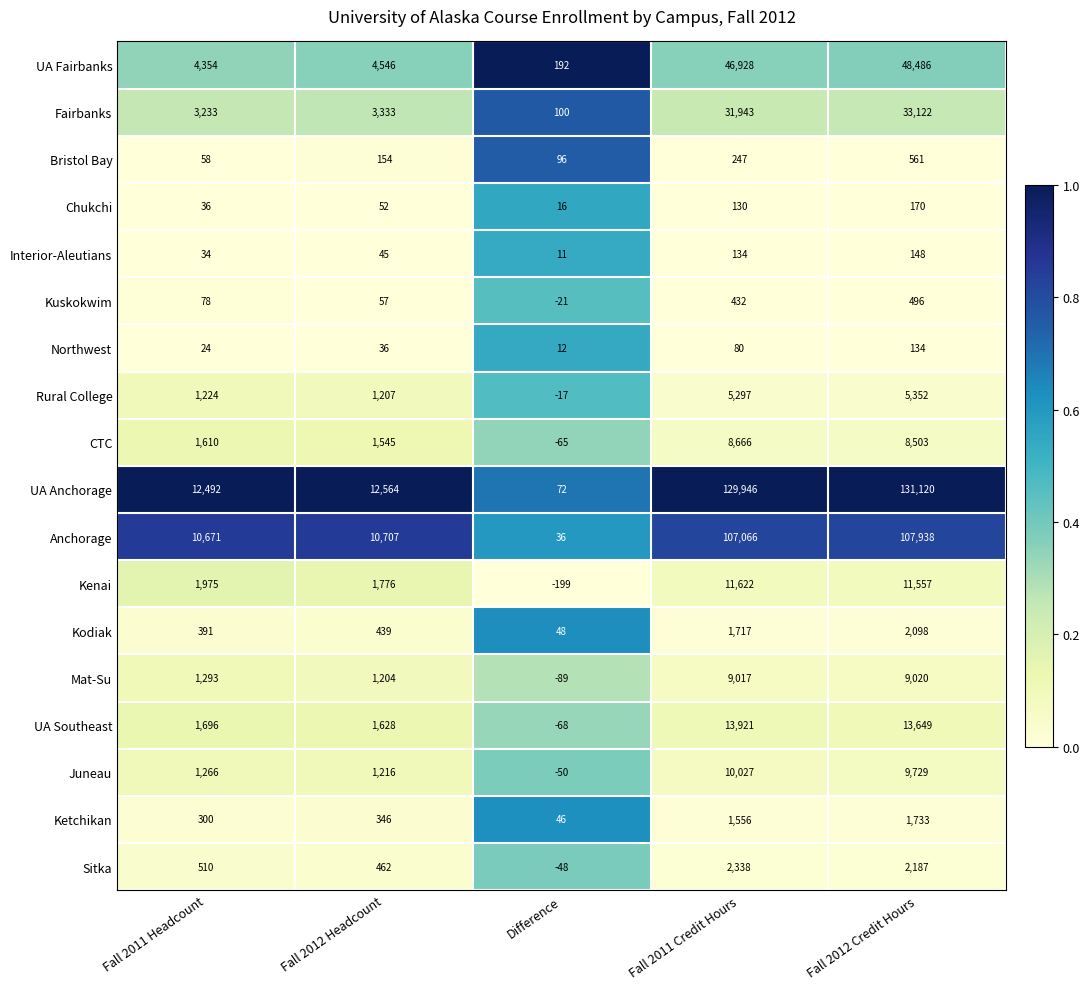

List the series in order of their peak value, highest first.

UA Anchorage, Anchorage, UA Fairbanks, Fairbanks, UA Southeast, Kenai, Juneau, Mat-Su, CTC, Rural College, Sitka, Kodiak, Ketchikan, Bristol Bay, Kuskokwim, Chukchi, Interior-Aleutians, Northwest